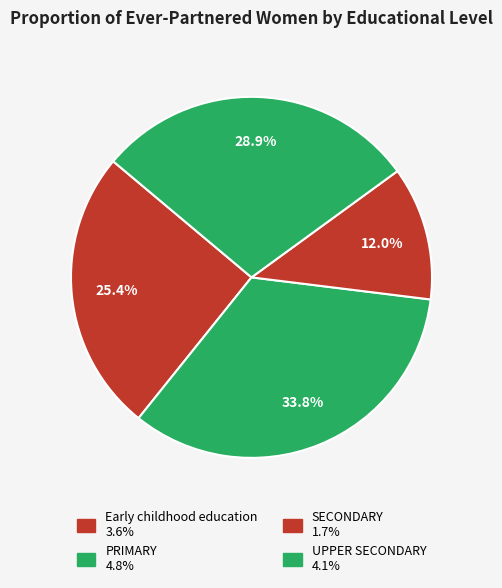

Combined, what portion of the pie is UPPER SECONDARY and PRIMARY?

62.7%